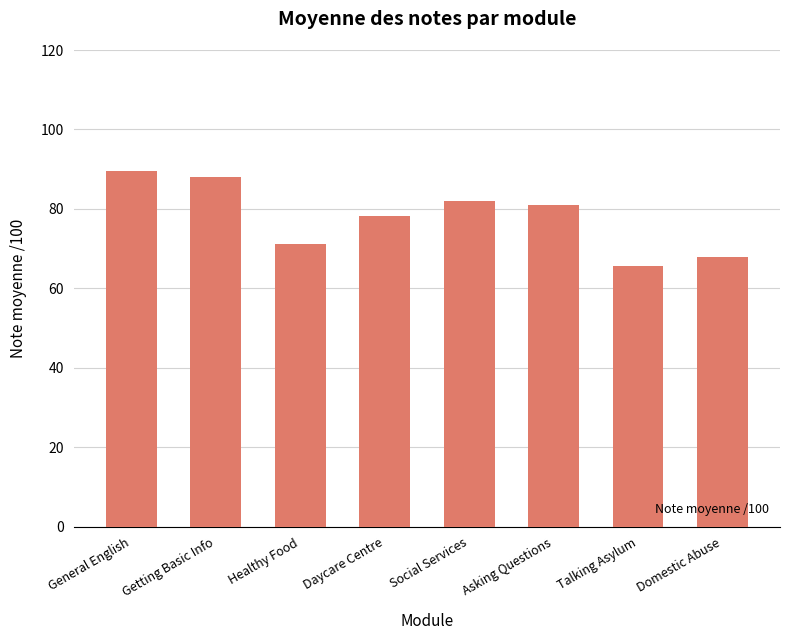

At which label is the value closest to 77?

Daycare Centre